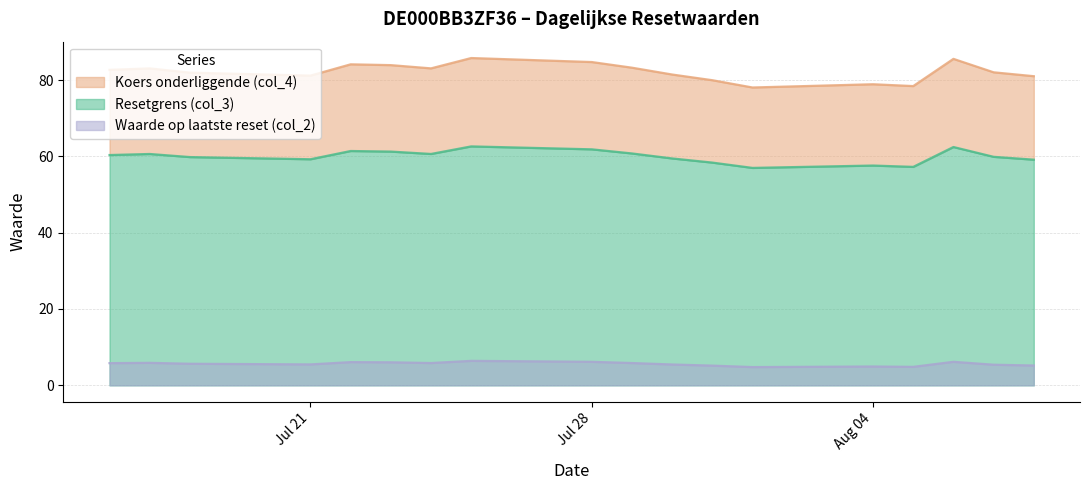

The value of Waarde op laatste reset (col_2) at 2025-08-01 is 7.4. True or false?

False